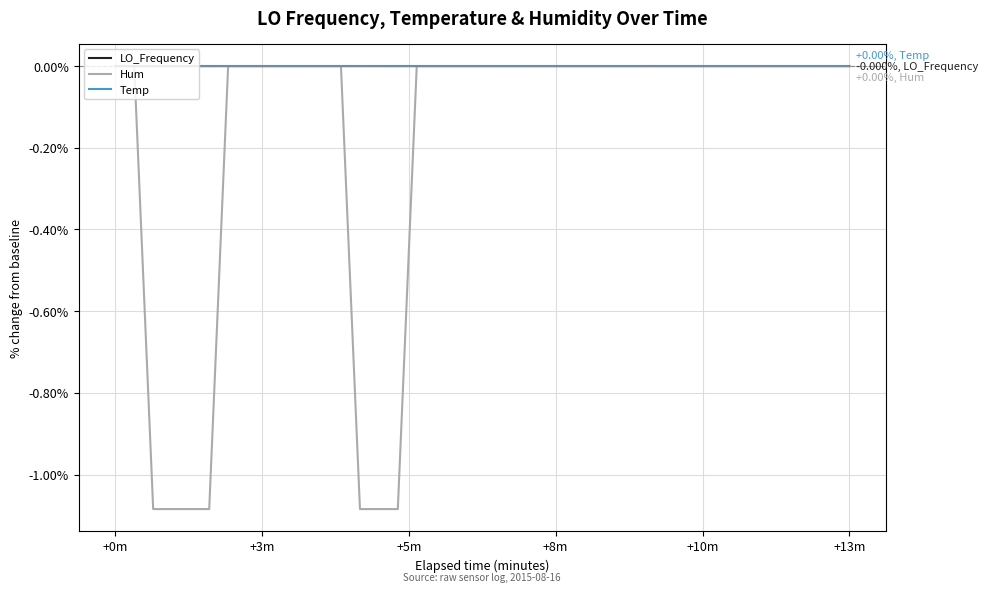

Which series has the largest range (max minus min)?

Hum